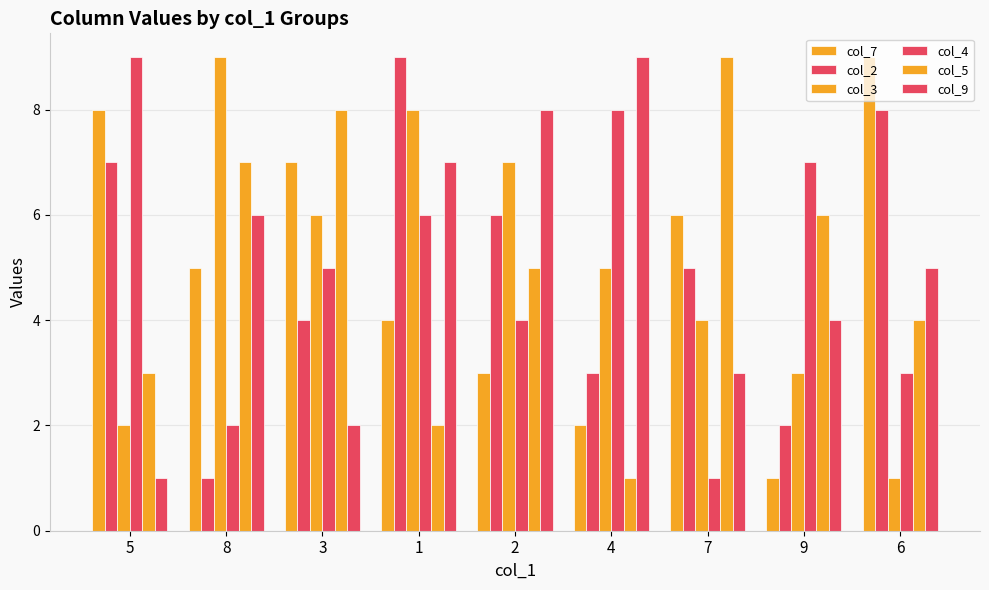

Are the bars grouped side by side (vs. stacked)?

Yes